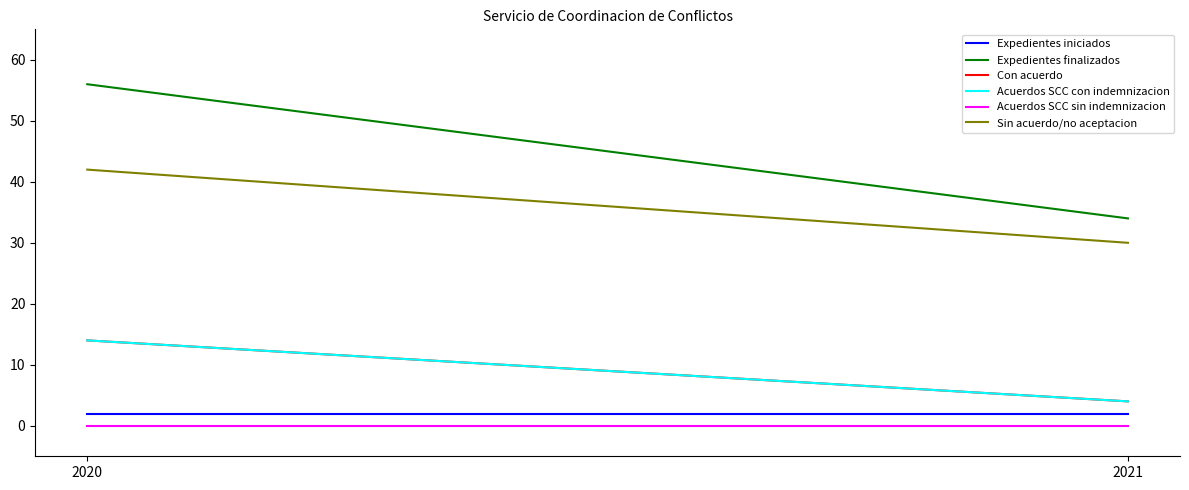

How many lines are shown in the chart?

6